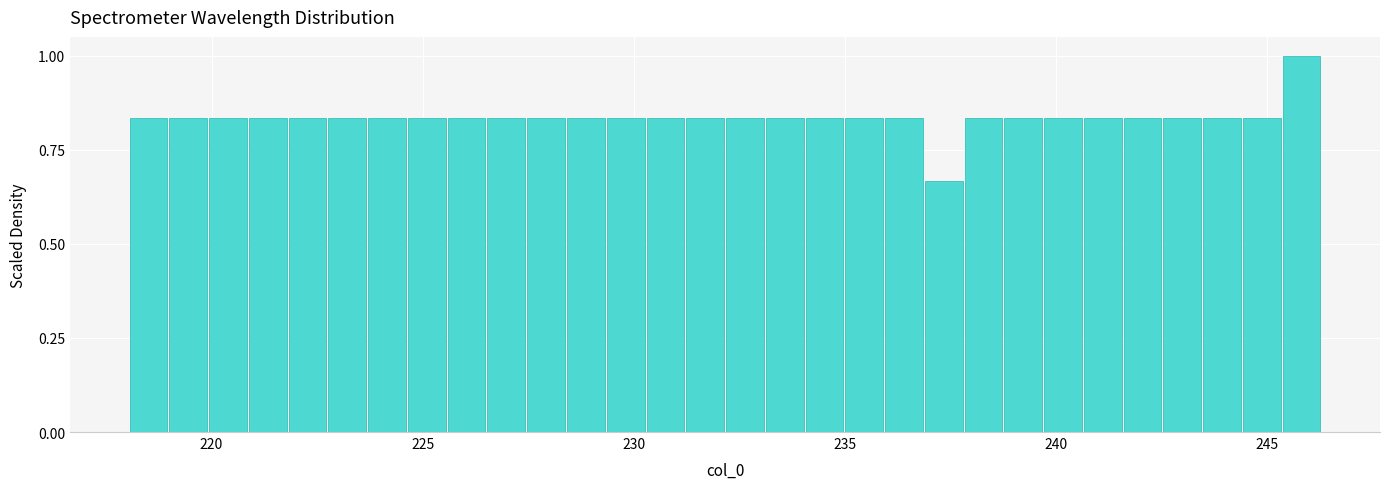

Around what value on the x-axis is the tallest bar? Give the approximate position of its centre, as read against the axis.

246.0